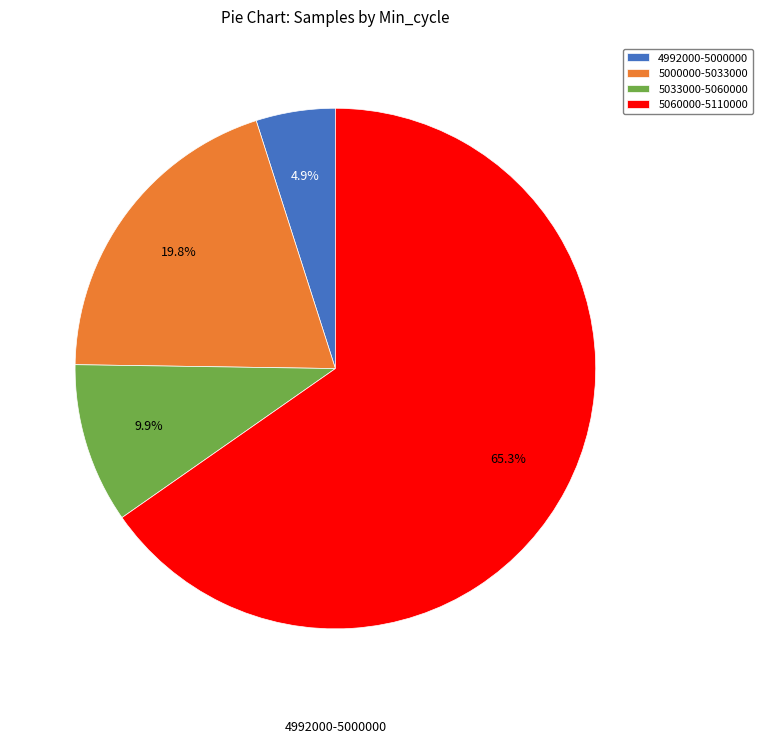

Which slice is the largest?

5060000-5110000